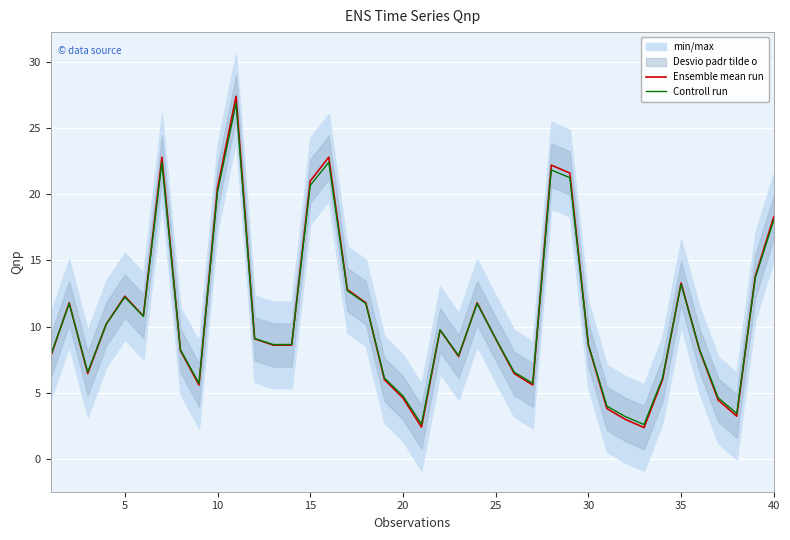

What is the minimum value for Ensemble mean run?

2.4